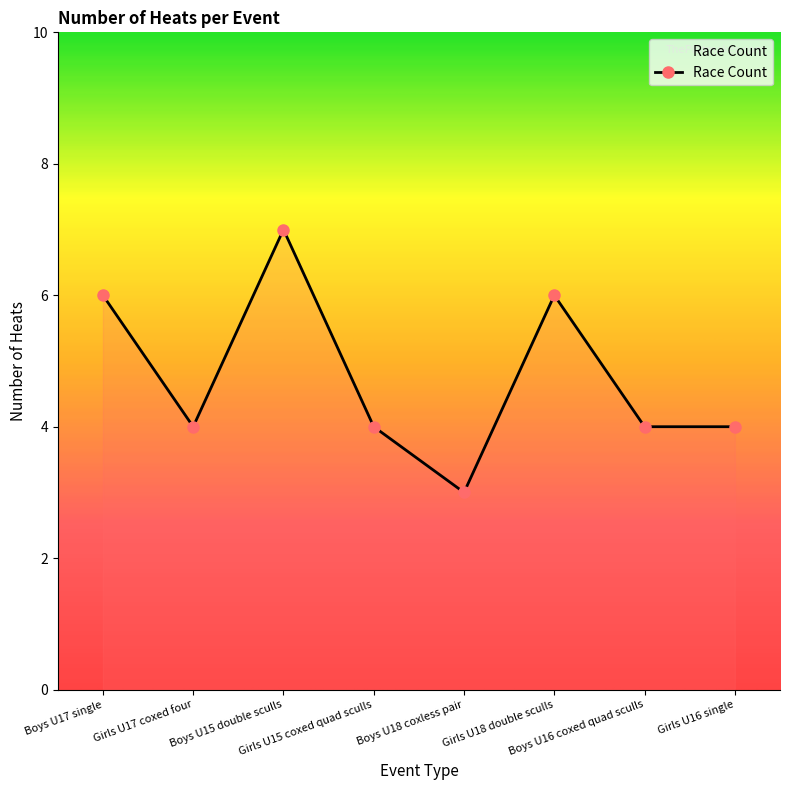

What is the sum of all values?

38